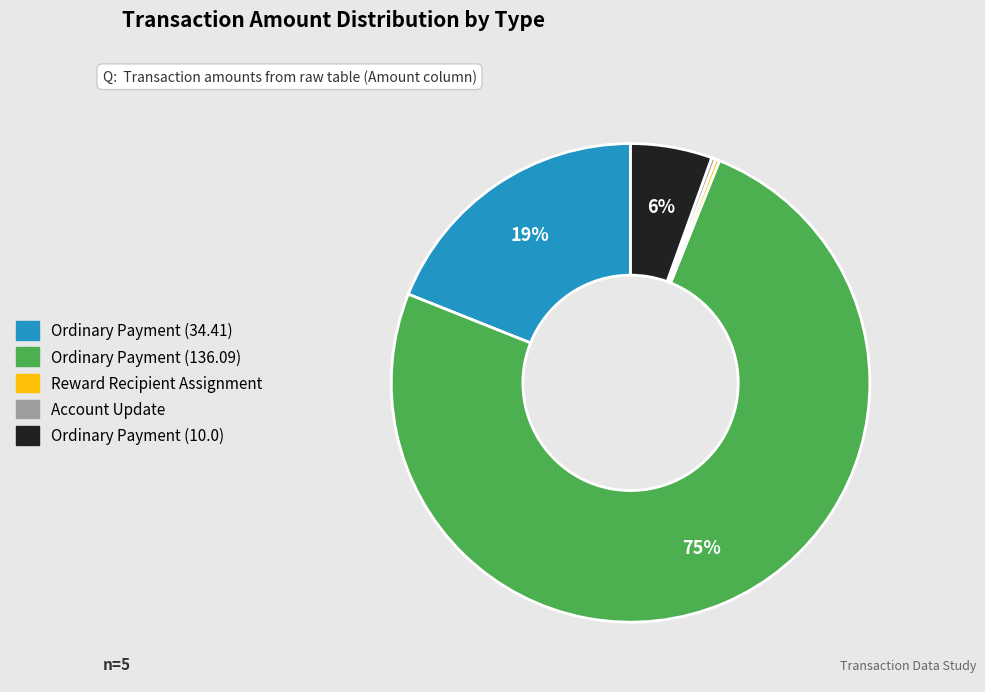

To the nearest percent, what is the difference between the largest and smallest slice percentages?

75%